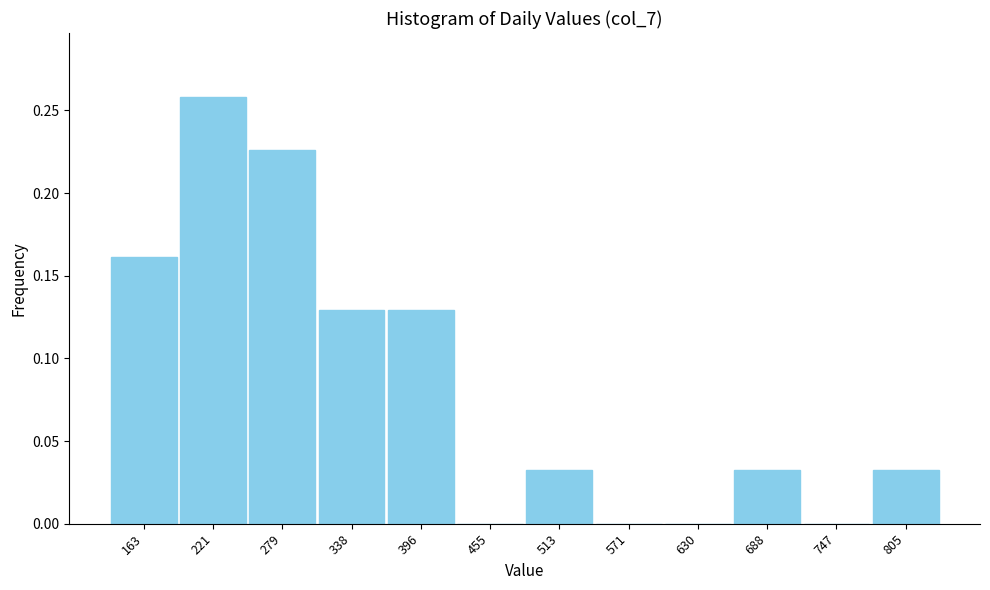

Which has a higher value, 513 or 571?

513